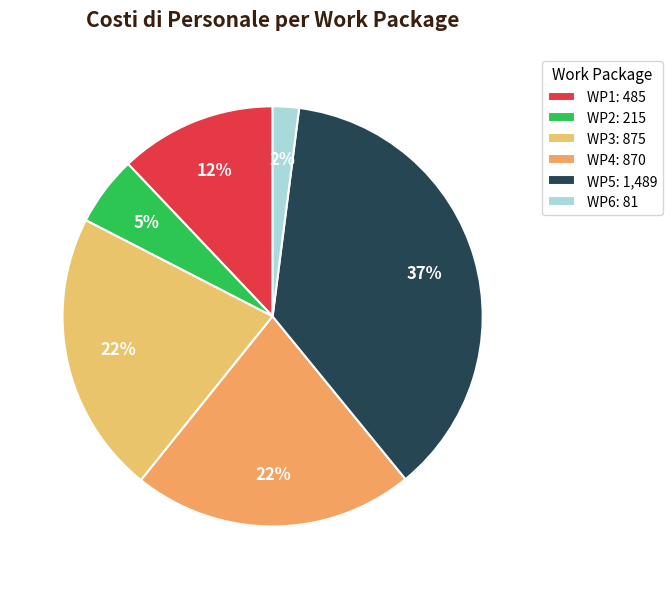

Combined, what portion of the pie is WP4 and WP3?

43.5%